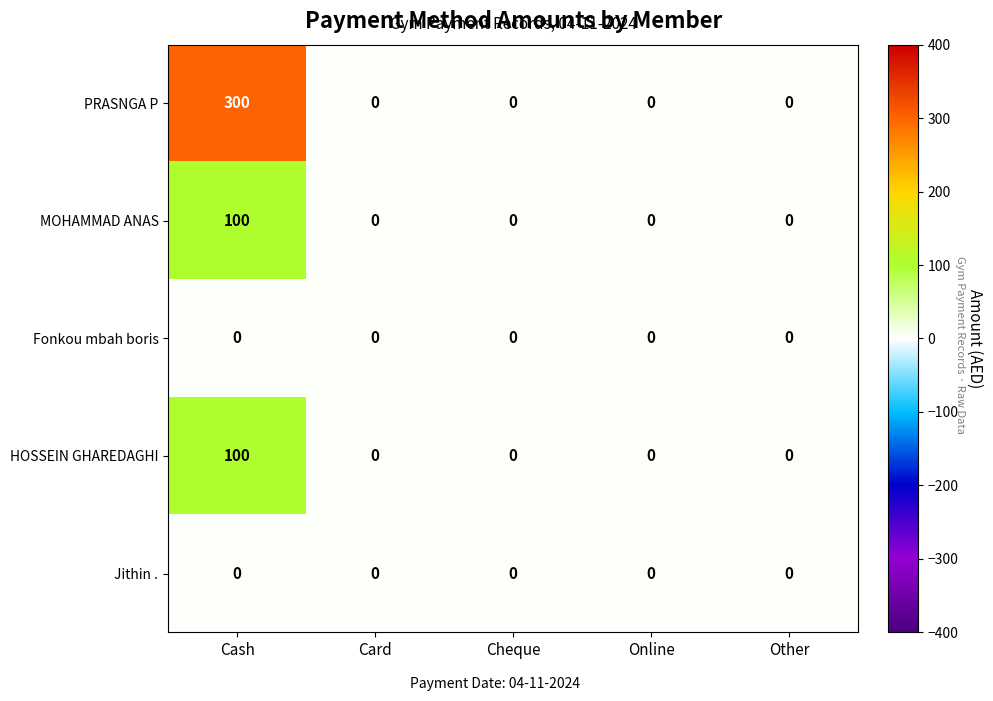

How many data points does each series have?

5